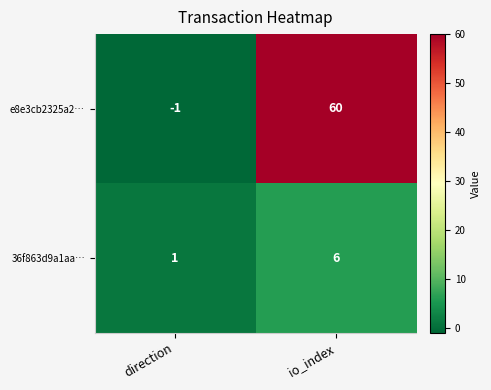

Which series has the widest spread of values?

e8e3cb2325a2…